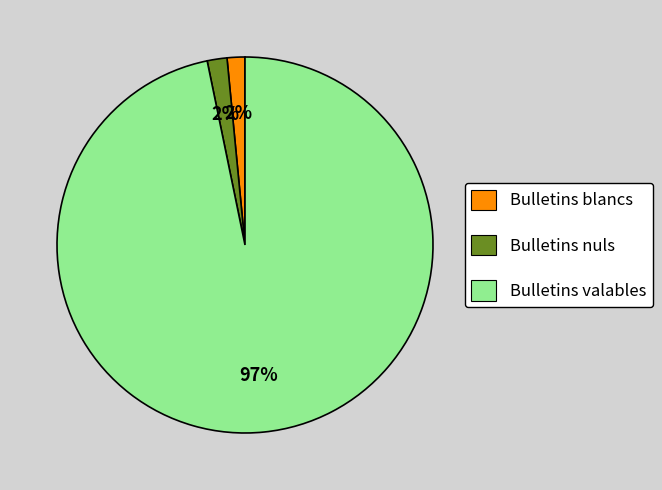

Which has a higher value, Bulletins nuls or Bulletins valables?

Bulletins valables